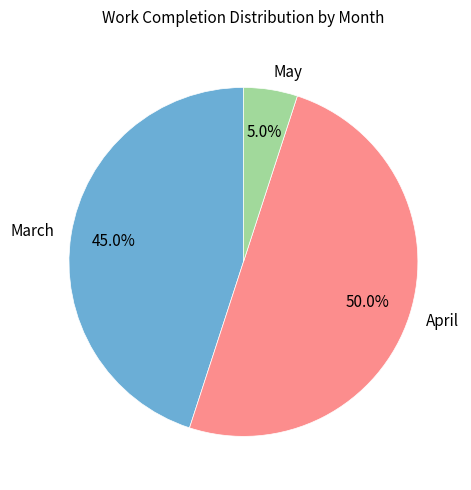

To the nearest percent, what is the combined percentage of April and May?

55%